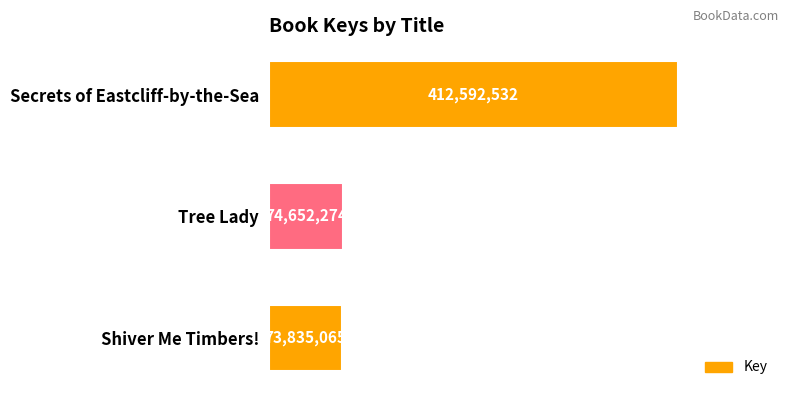

List the labels in order of value, smallest first.

Shiver Me Timbers!, Tree Lady, Secrets of Eastcliff-by-the-Sea